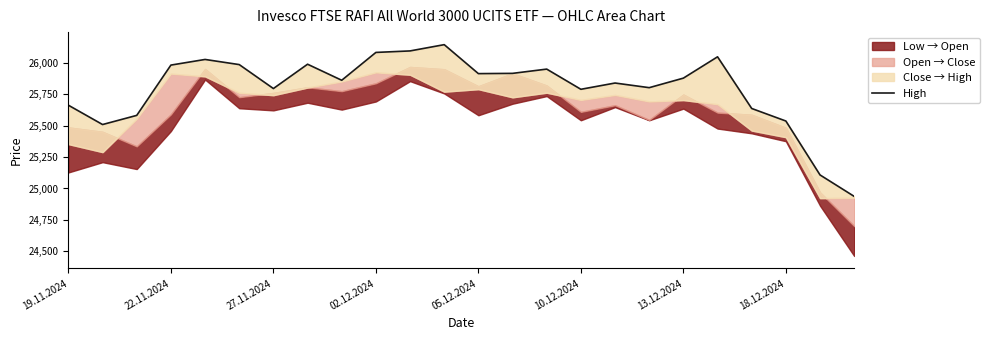

Is it true that the value at 13 is 25918?

True